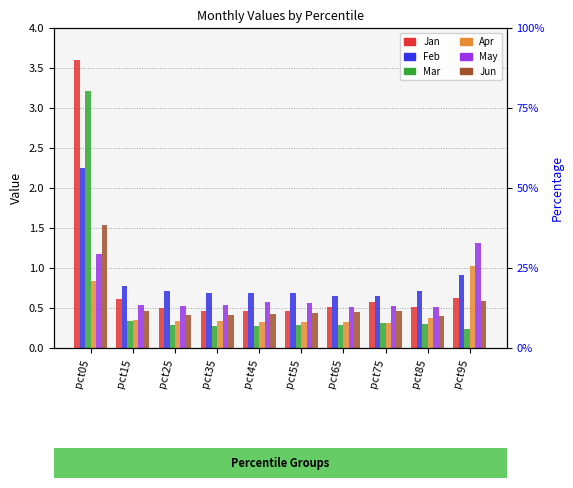

Which category has the highest value across all series?

pct05